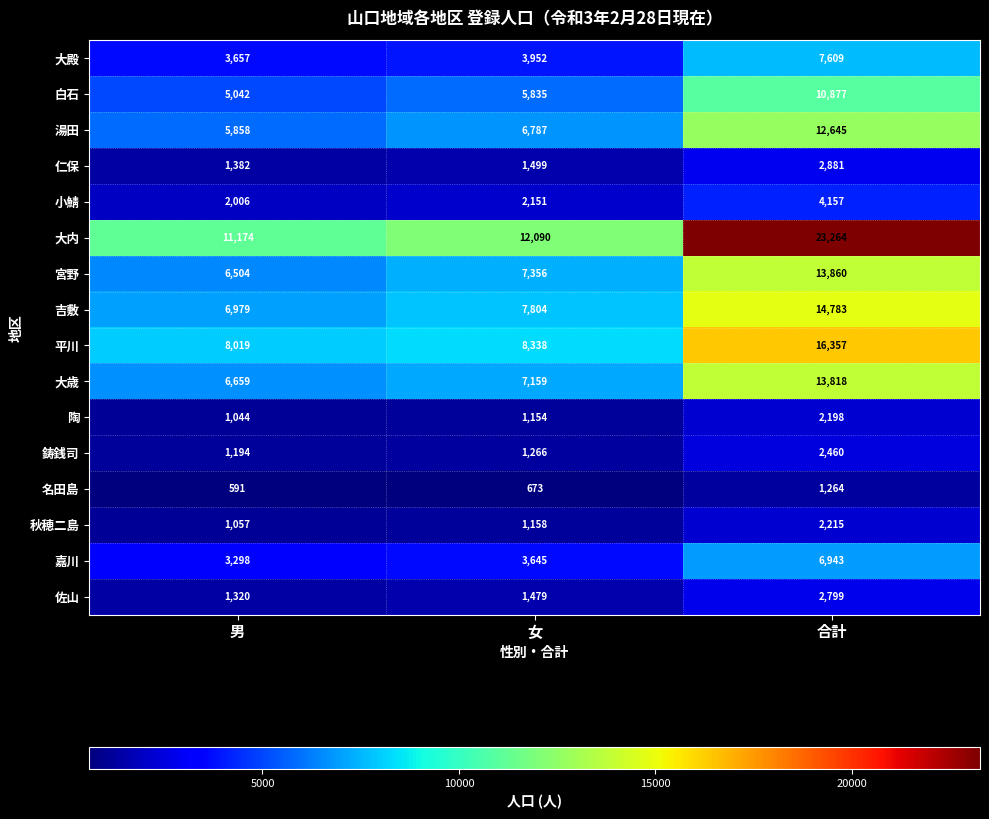

The 大歳 series shows 7159 at 女. True or false?

True